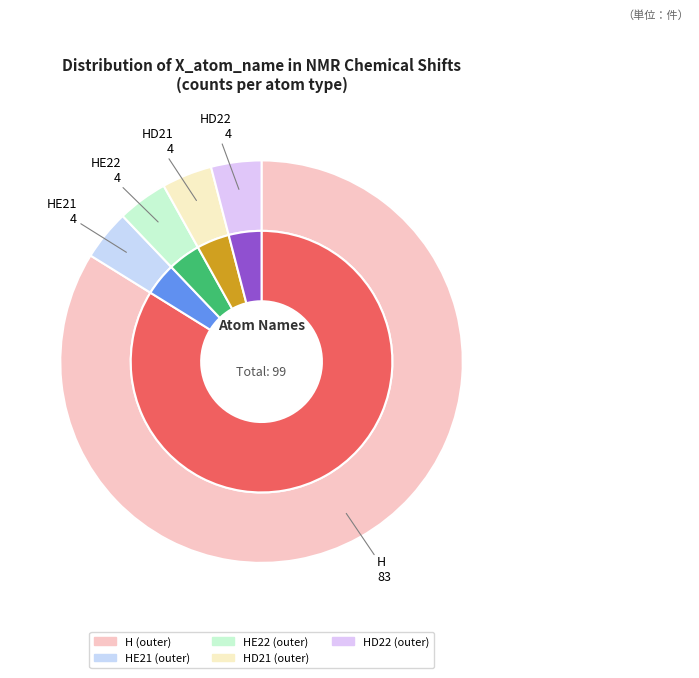

What percentage is NOT represented by HE22?

96.0%